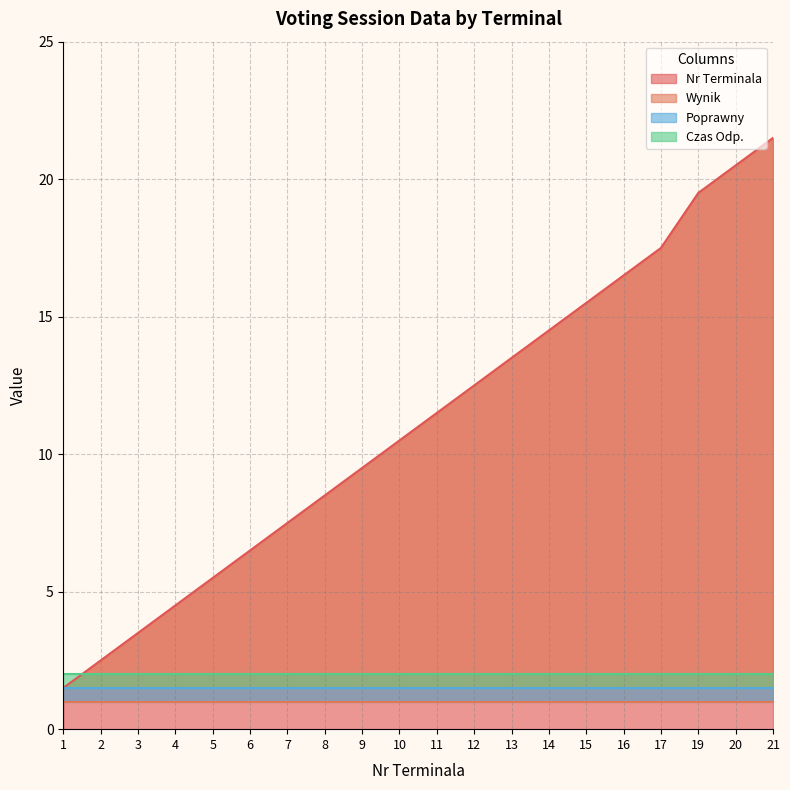

At which category is the sum across all series the highest?

21